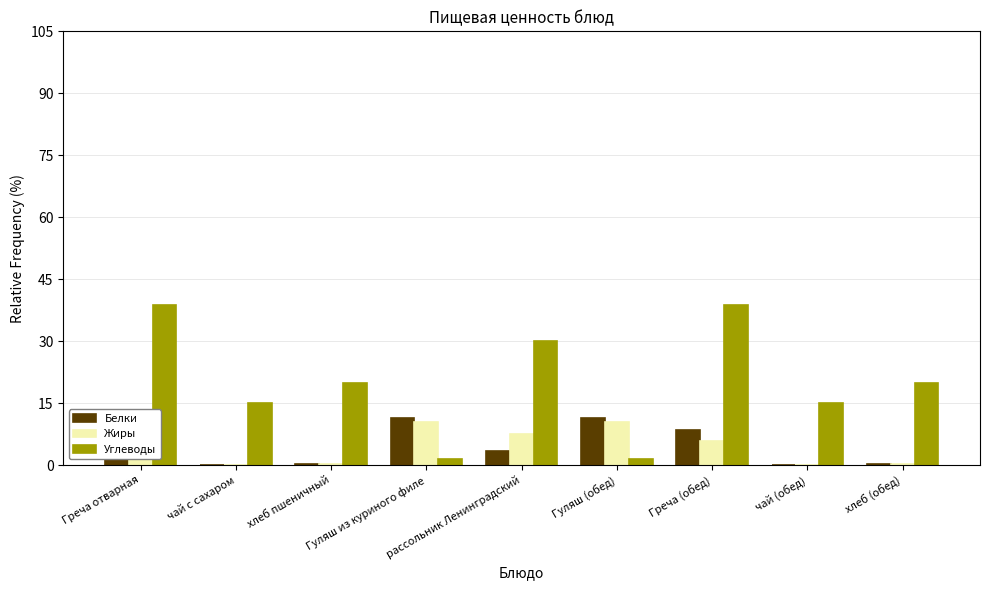

What is the greatest value displayed?

38.6